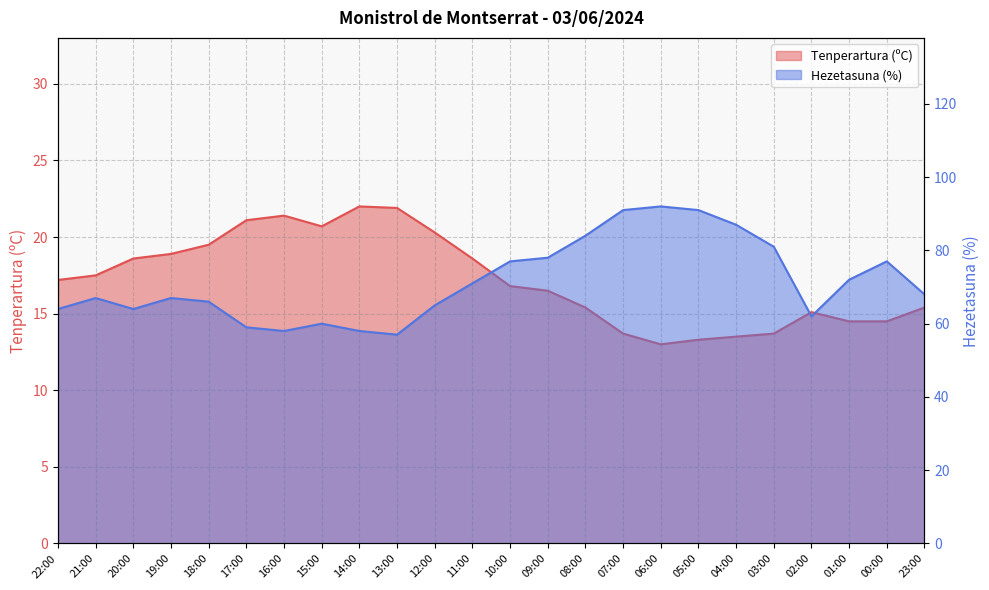

What is the smallest value displayed?

13.0